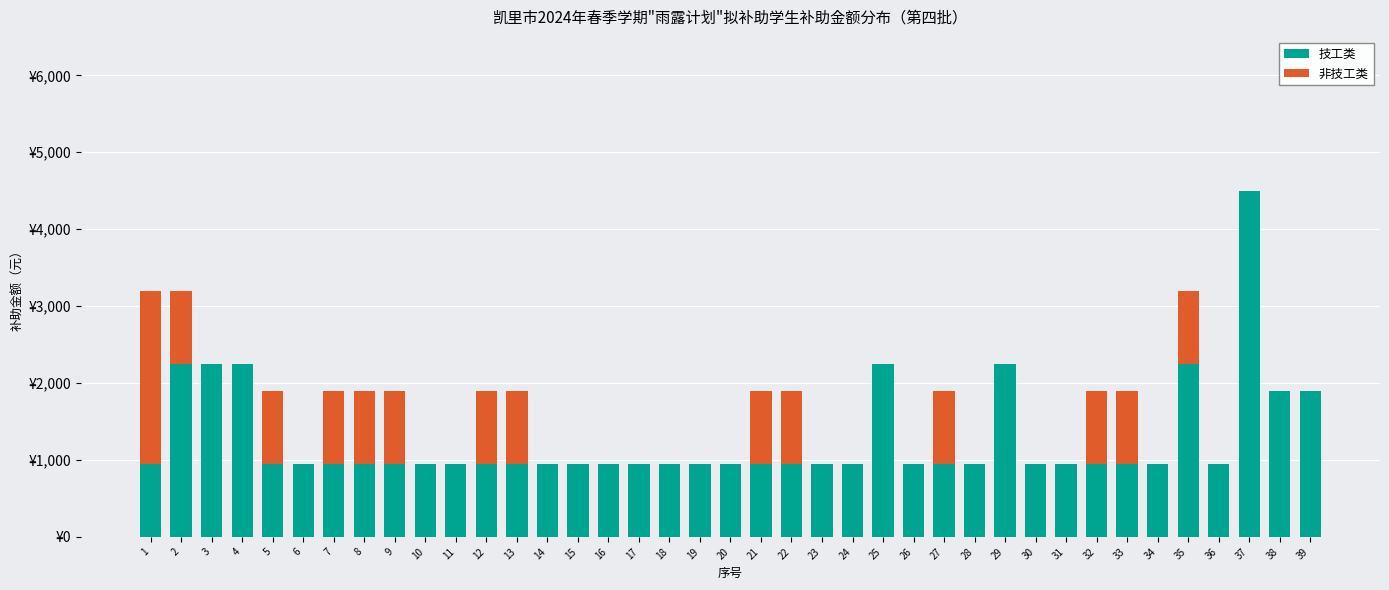

At which label is 技工类 closest to 2725?

2